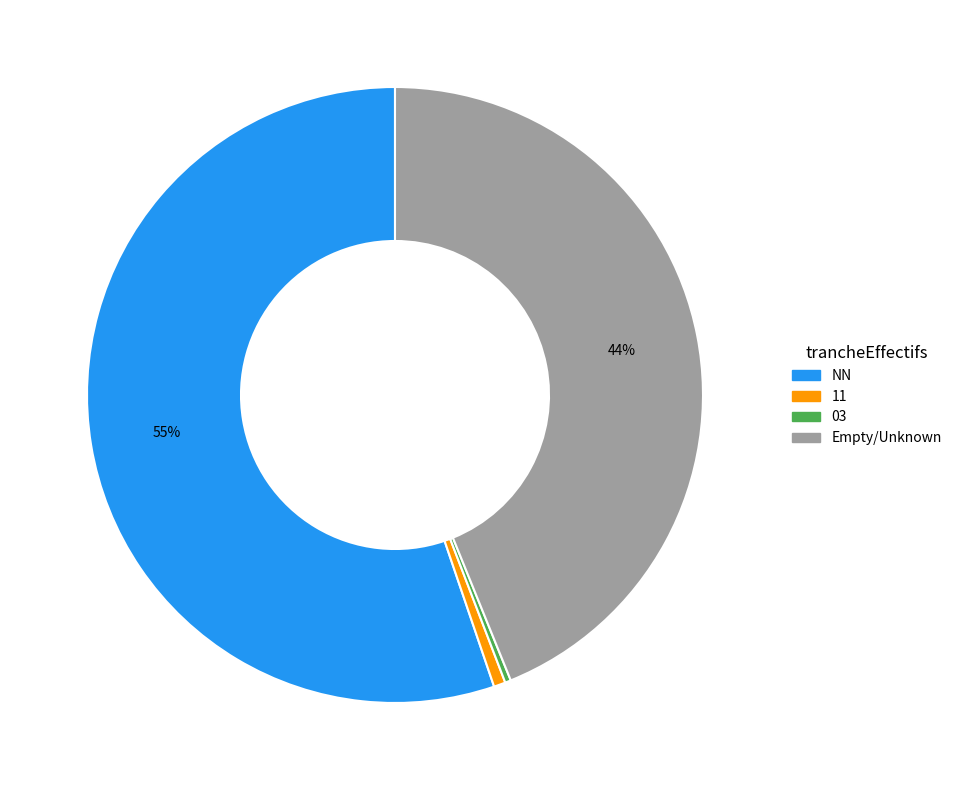

Does any single category account for the majority?

Yes